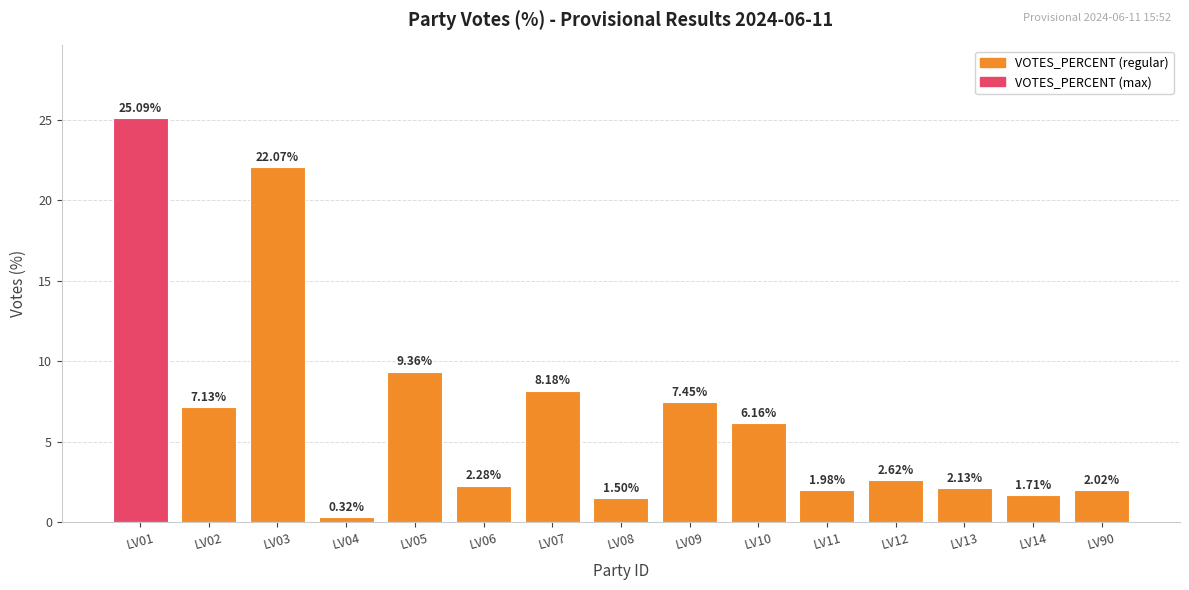

Which label corresponds to the smallest value in the chart?

LV04